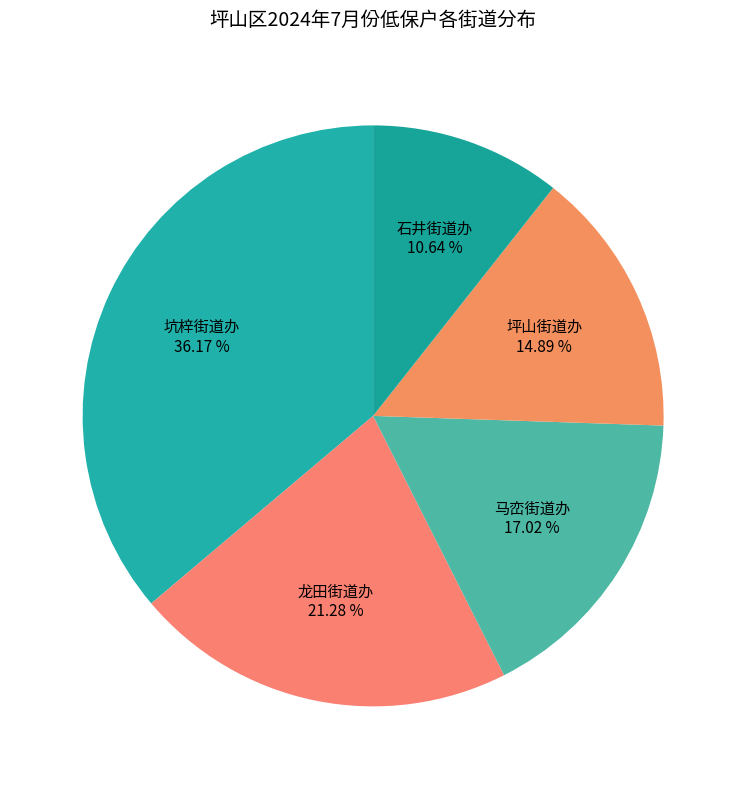

Count the number of slices in the pie.

5